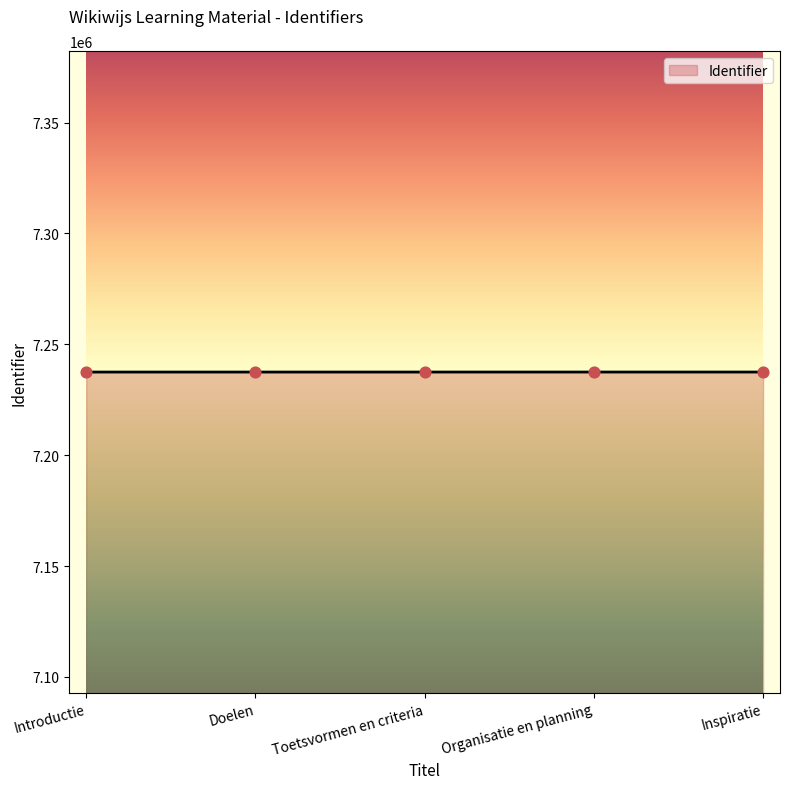

What is the change in value from Organisatie en planning to Inspiratie?

+2